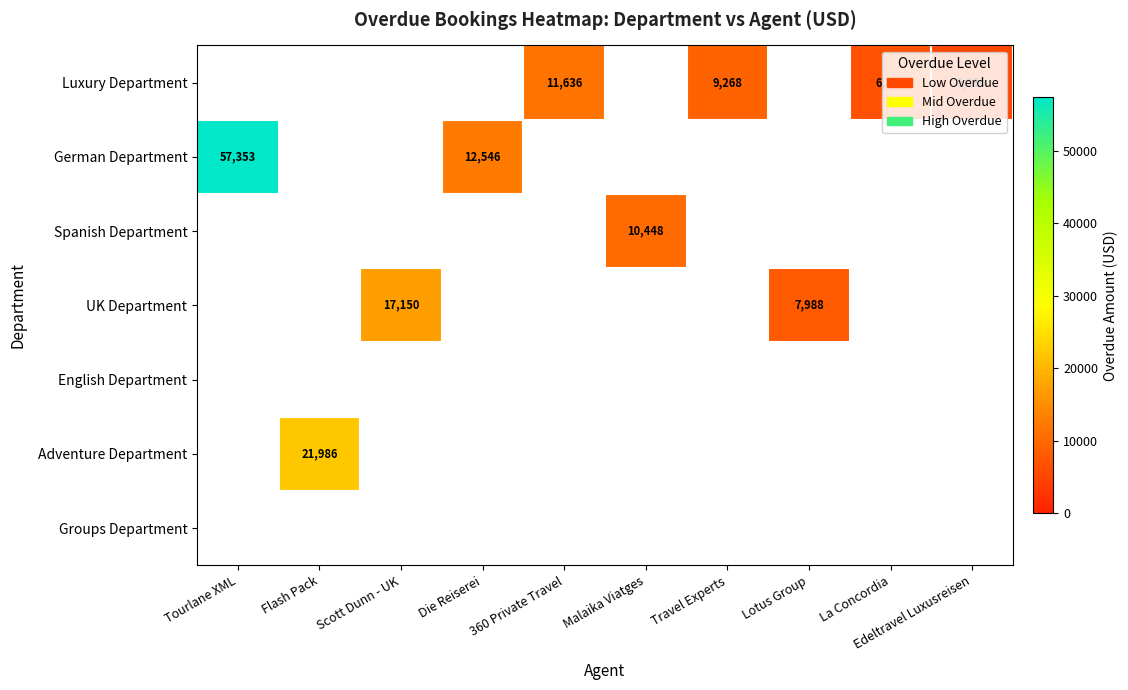

The UK Department series shows 23774 at Scott Dunn - UK. True or false?

False